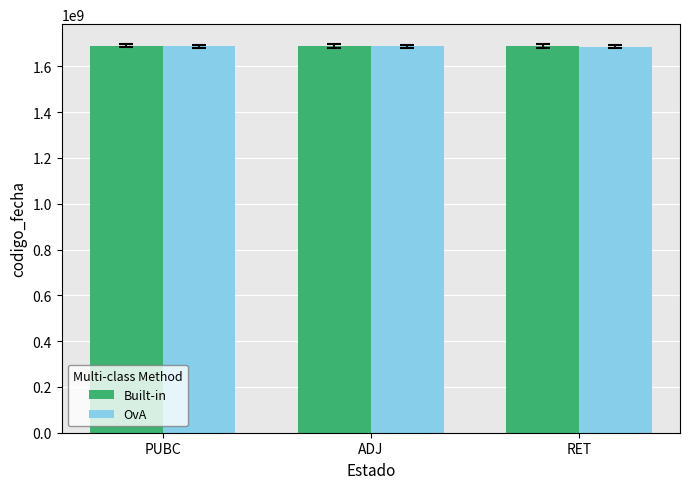

True or false: Built-in has a value of 1690985610.0 at PUBC.

True